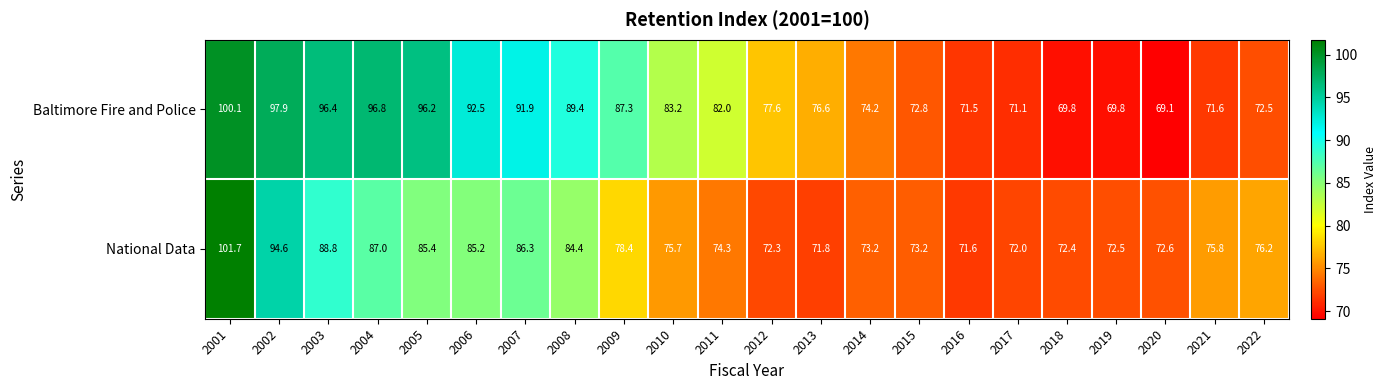

Where does the National Data series first go above 75?

2001